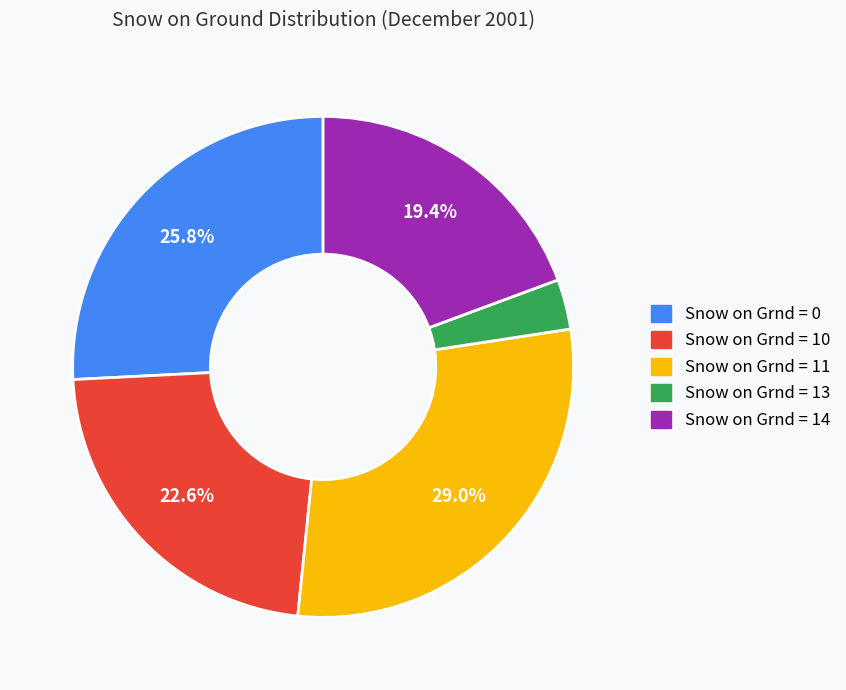

Approximately how many times larger is the value at Snow on Grnd = 11 compared to Snow on Grnd = 0?

1.1